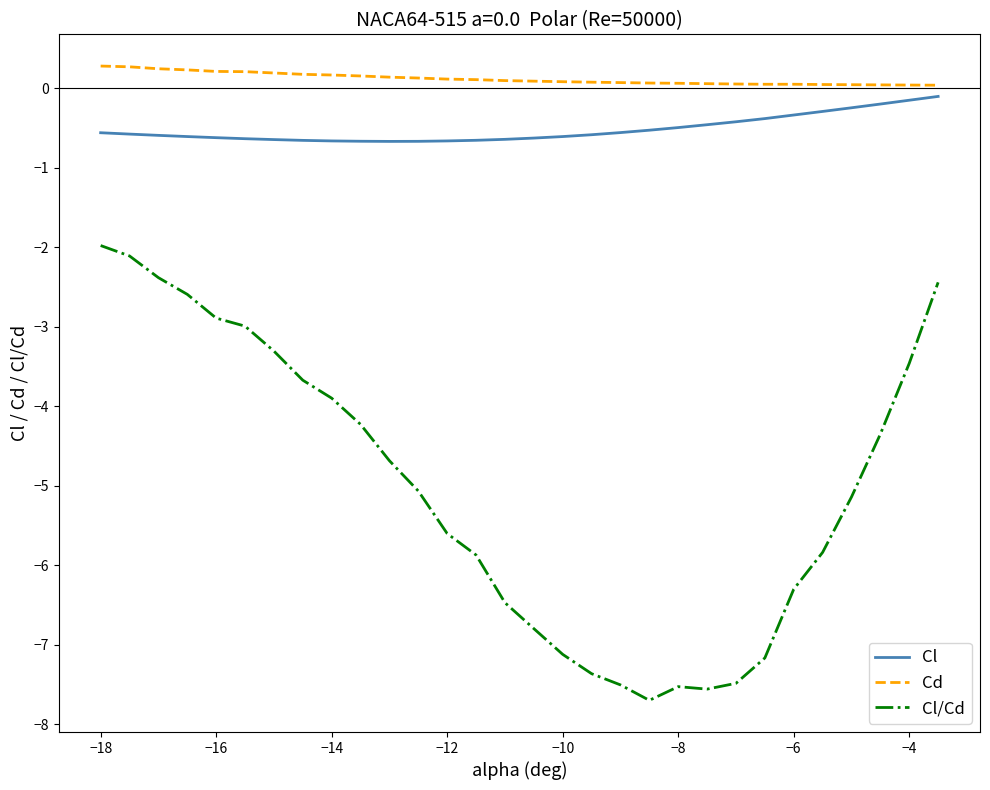

Which series has the largest total across all categories?

Cd